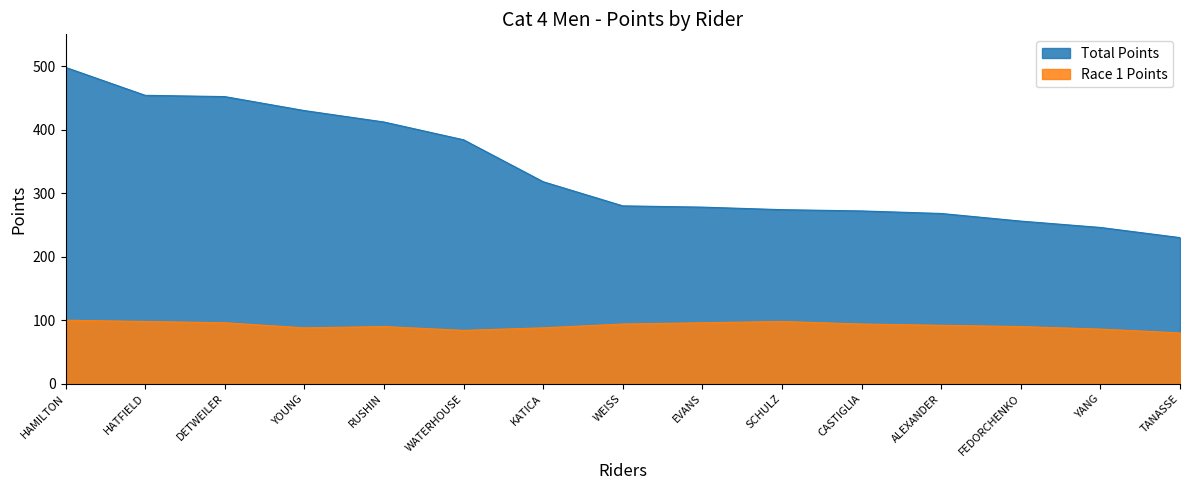

Is the value of Total Points at WATERHOUSE greater than the value of Race 1 Points at RUSHIN?

Yes